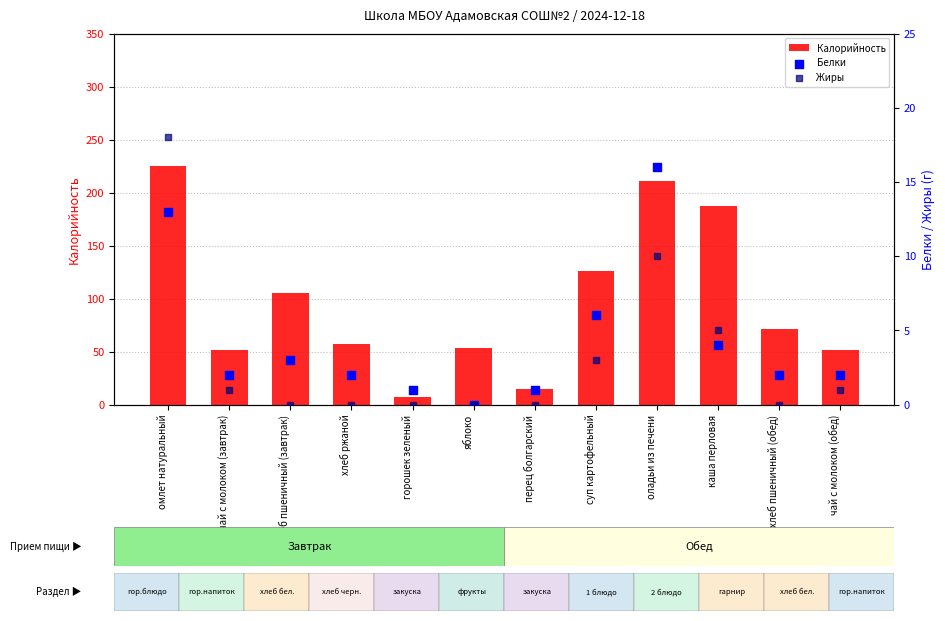

Which series contains the lowest Y value?

Белки